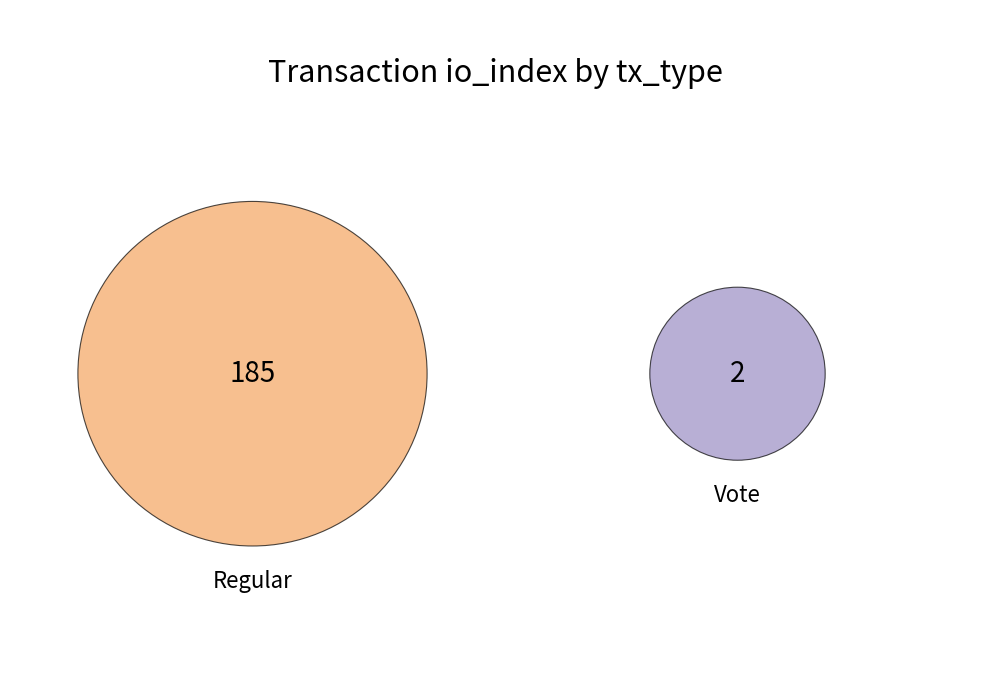

How many segments does this pie chart have?

2